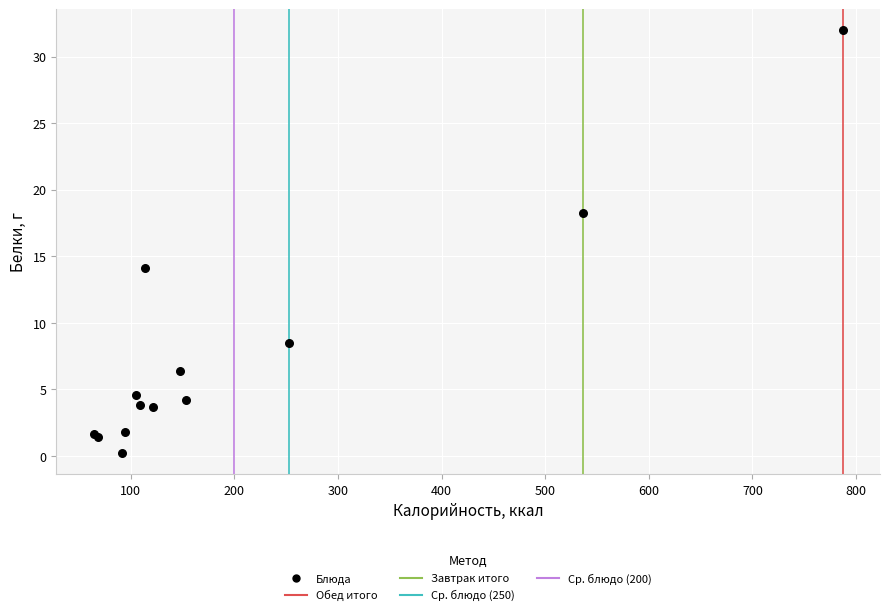

What Y value in the scatter plot is closest to 16?

14.1